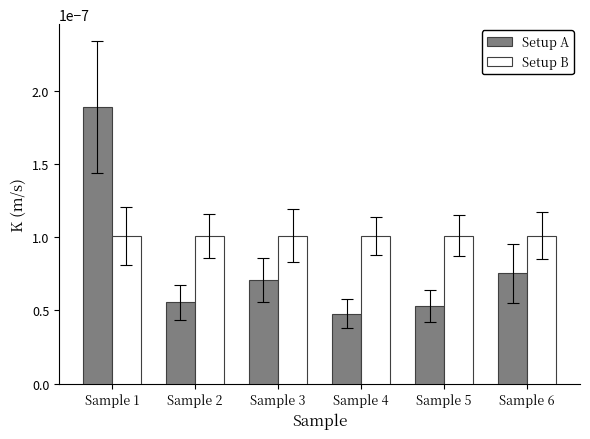

What are all the series names shown in the legend?

Setup A, Setup B